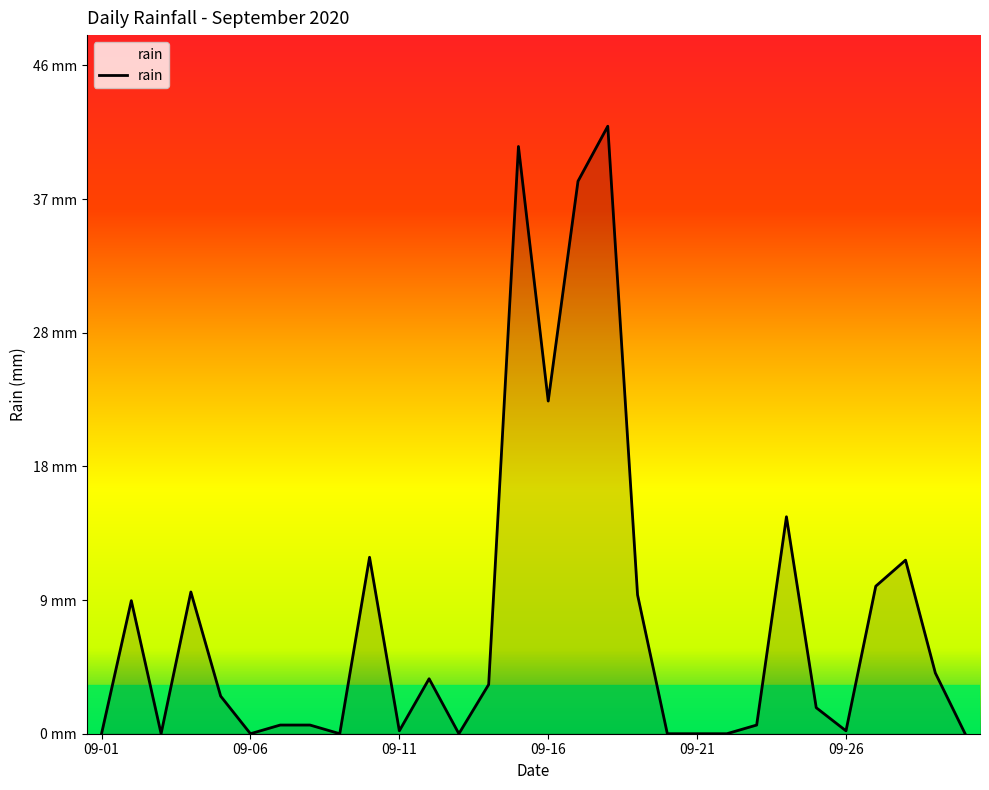

Is this an area chart (filled region under the line)?

Yes